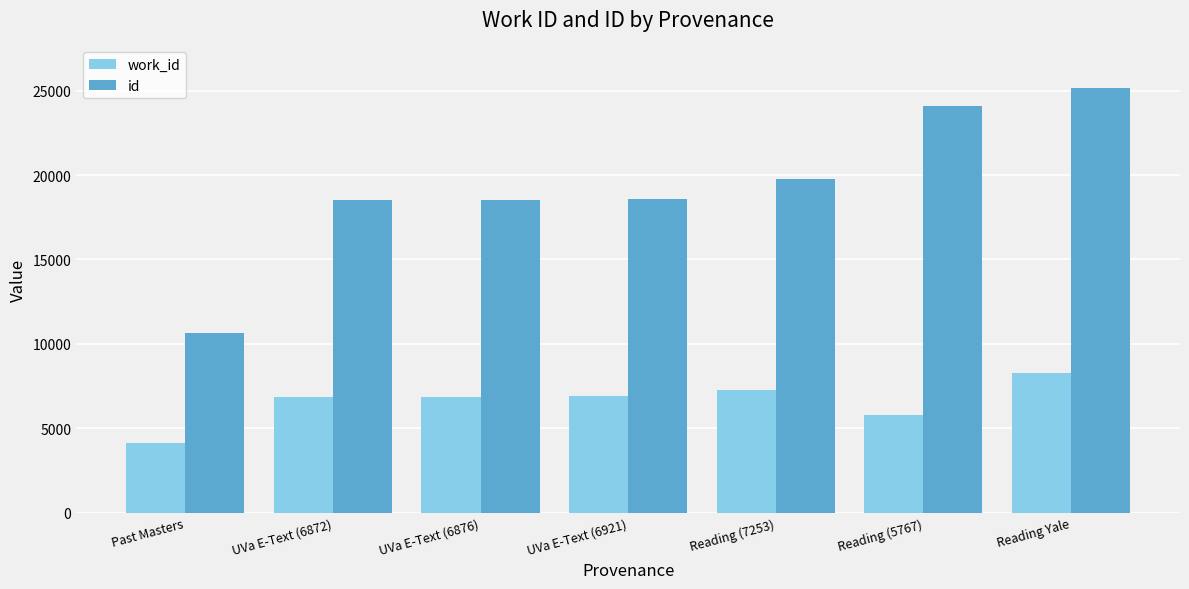

What is the value of the id bar at the 4th from the left?

18603